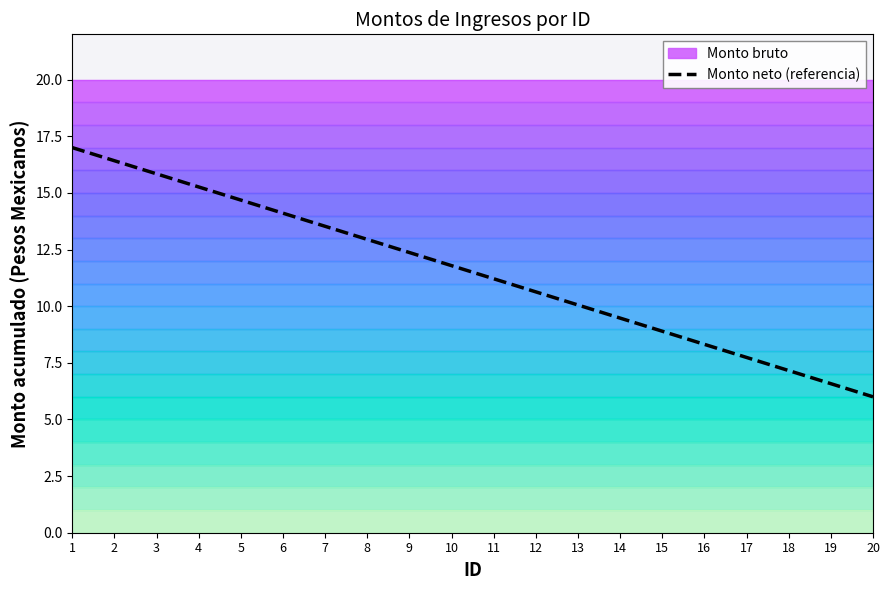

What is the change in value from 10 to 13?

-1.7